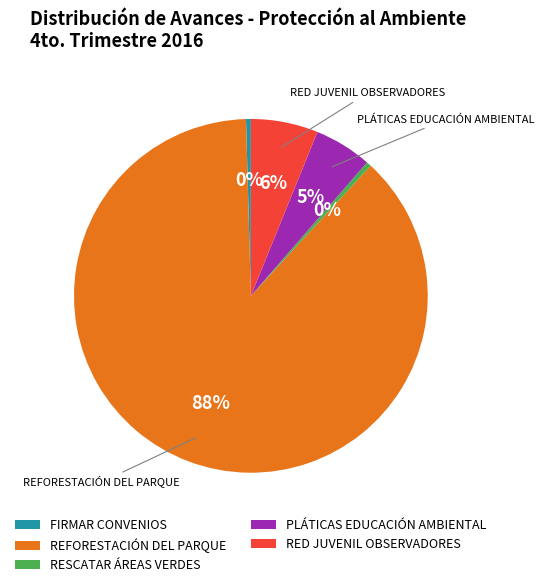

Is the sum of RESCATAR ÁREAS VERDES and PLÁTICAS EDUCACIÓN AMBIENTAL greater than half?

No